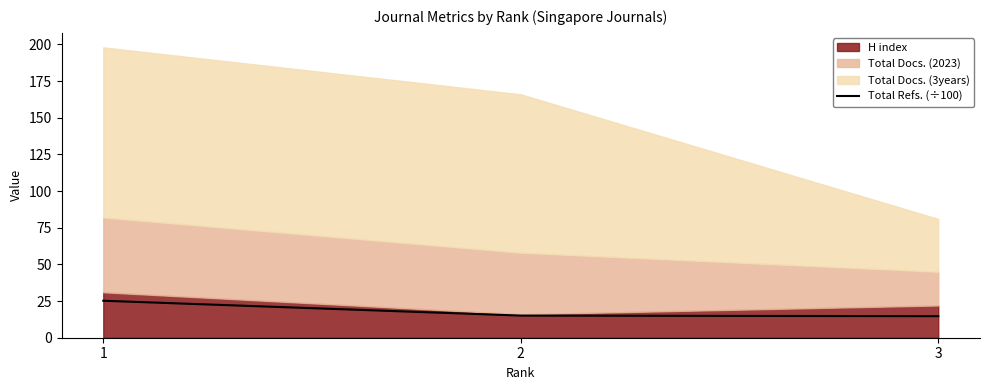

How many lines are shown in the chart?

1